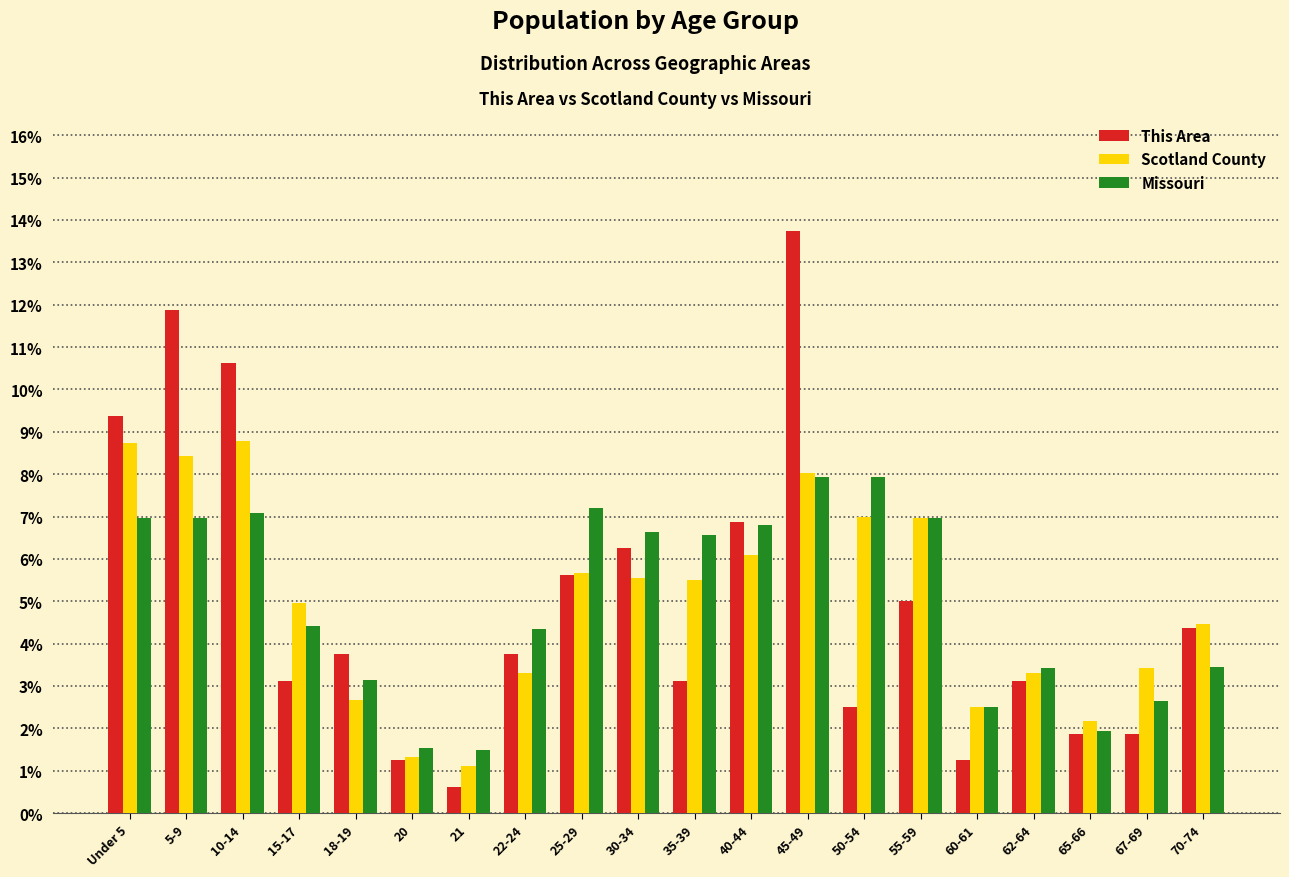

What value does the Scotland County series have at 50-54?

7.0